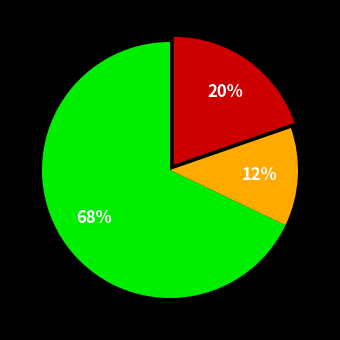

How many segments does this pie chart have?

3